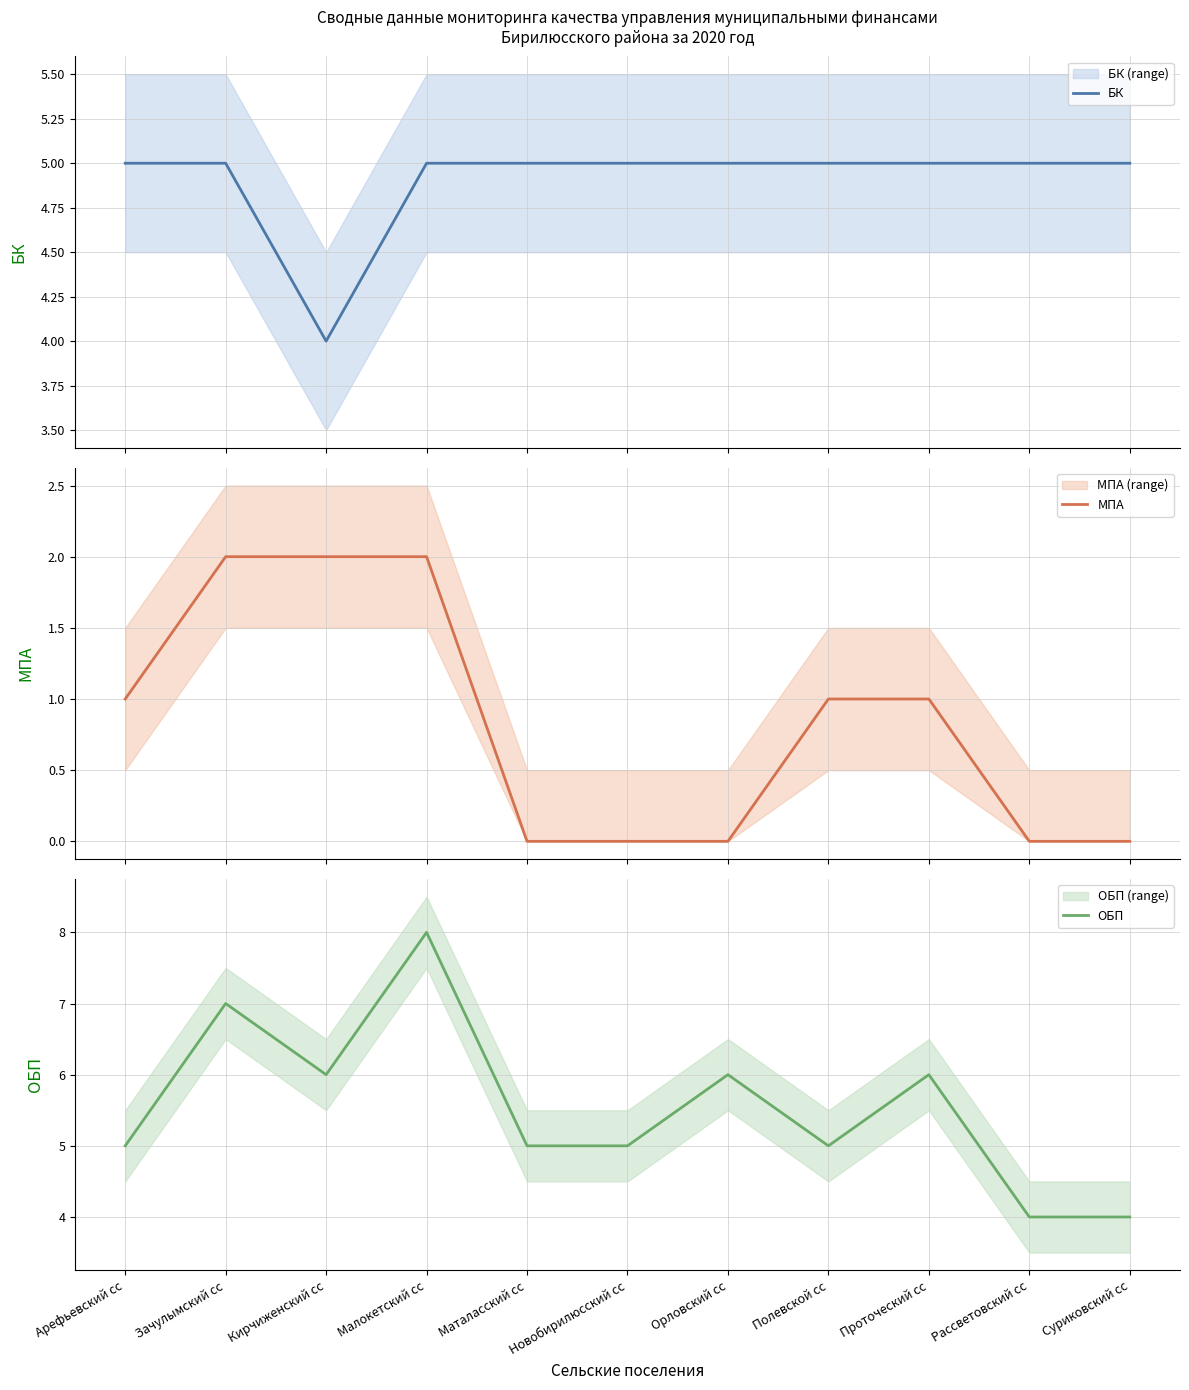

What is the lowest value of the ОБП series?

4